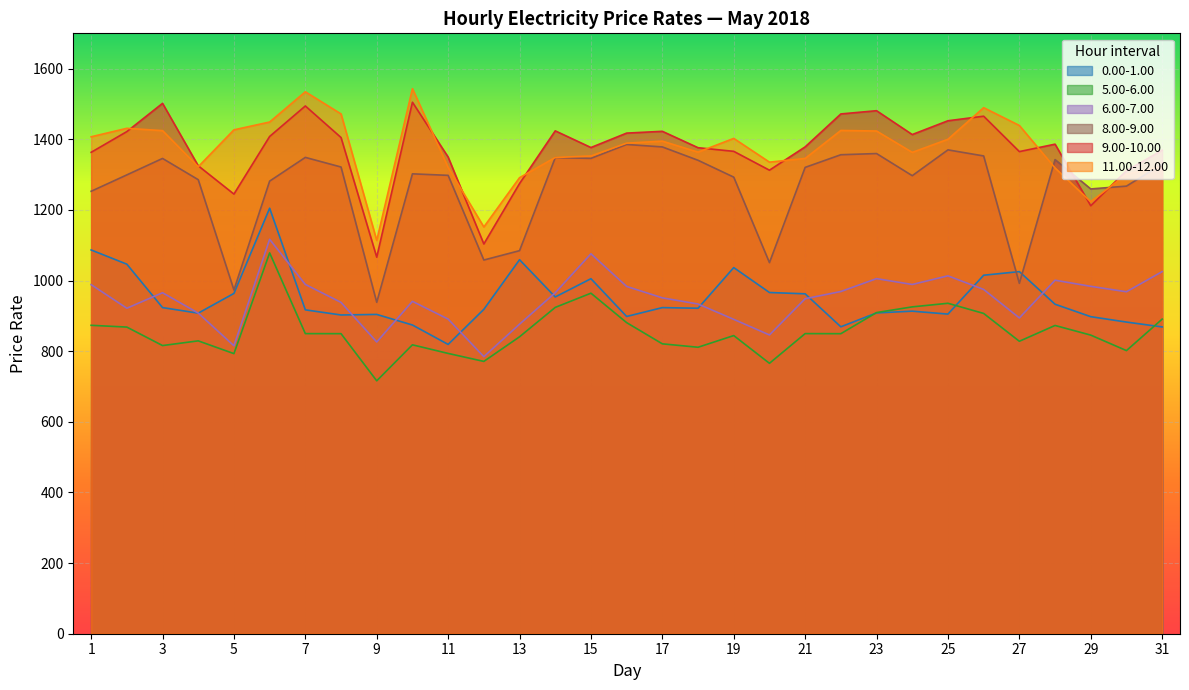

Which label corresponds to the smallest value in the chart?

9